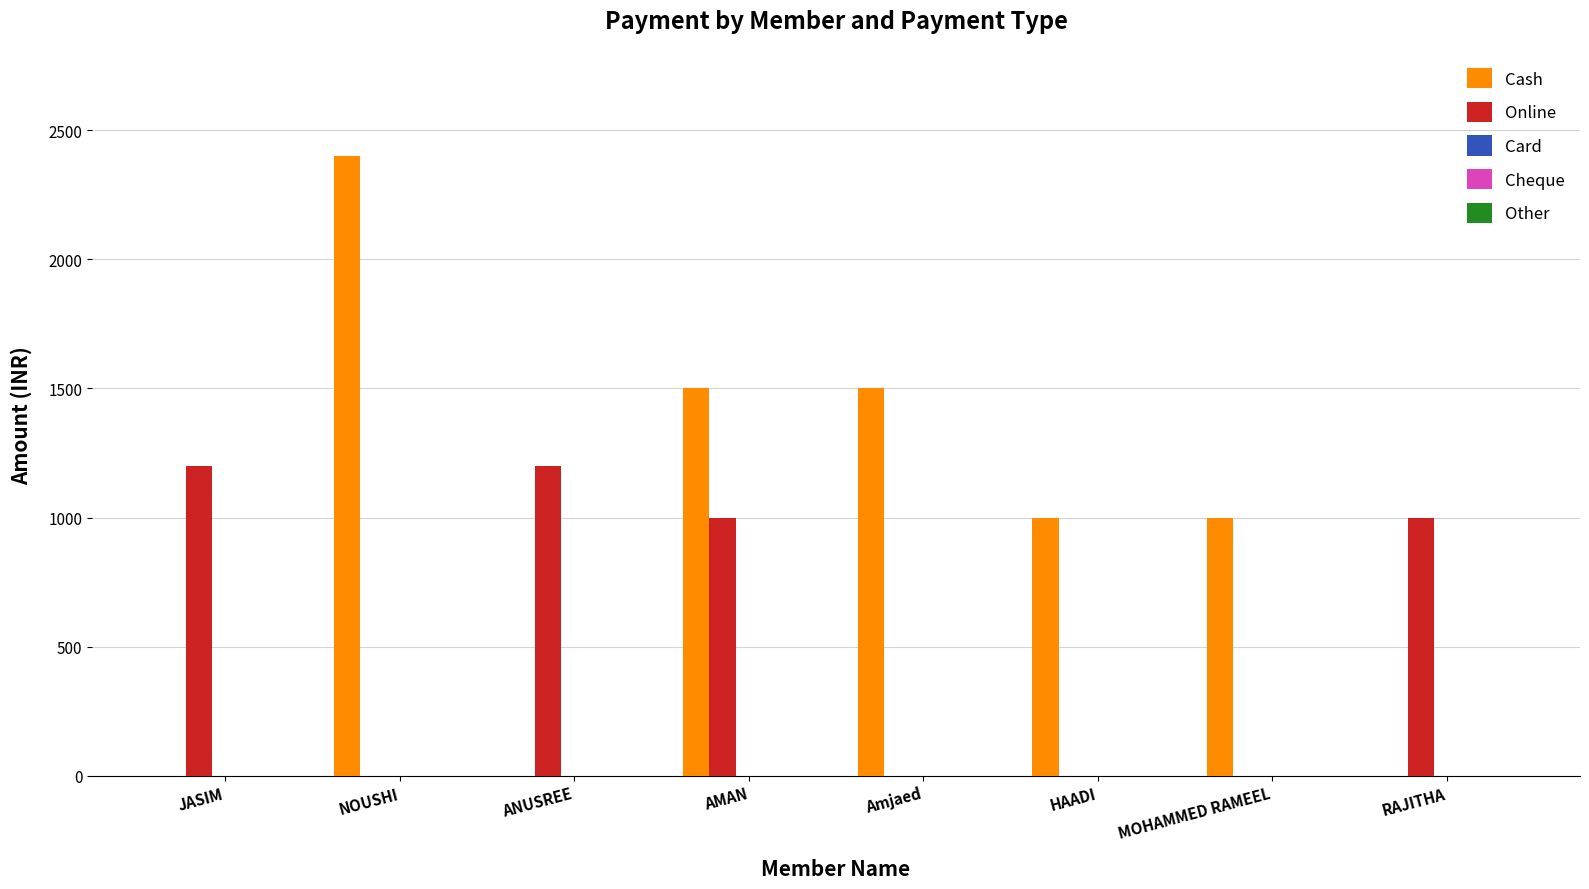

At which category is the sum across all series the highest?

AMAN